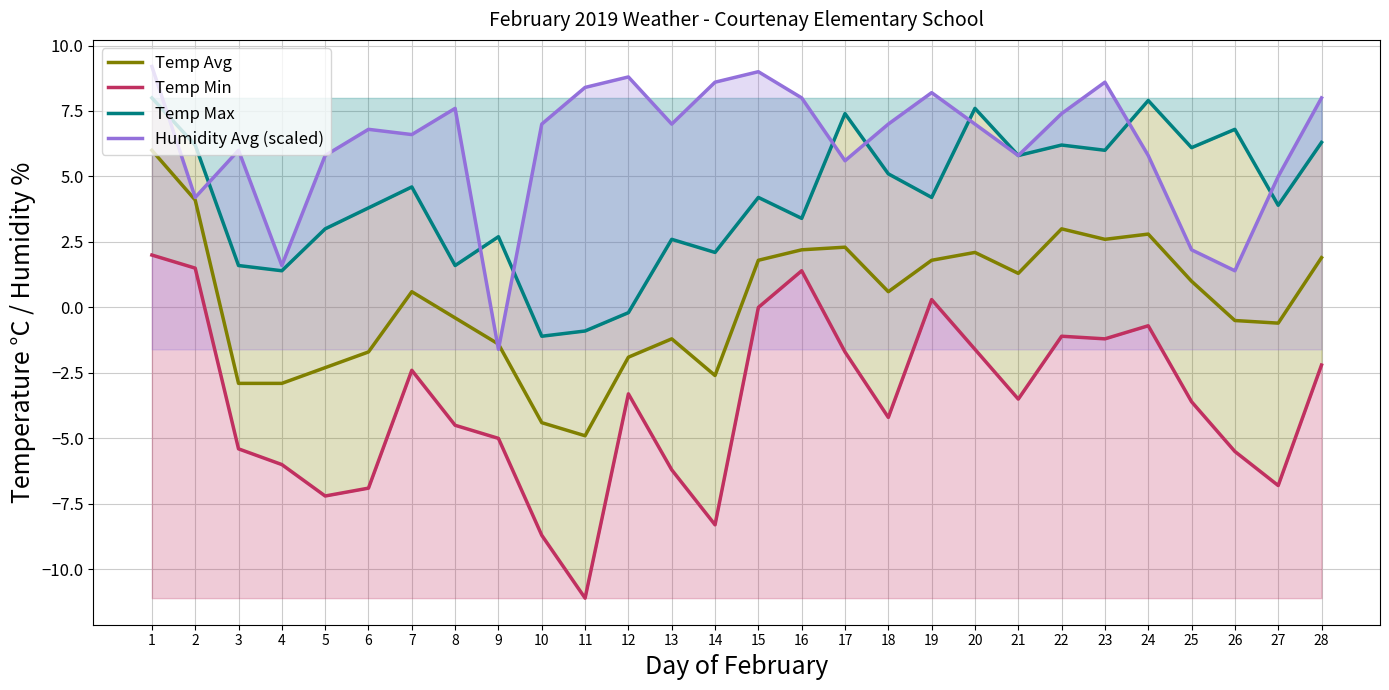

Reading left to right, transcribe all the data shown in this chart.

Temp Avg: 1=6.0	2=4.1	3=-2.9	4=-2.9	5=-2.3	6=-1.7	7=0.6	8=-0.4	9=-1.4	10=-4.4	11=-4.9	12=-1.9	13=-1.2	14=-2.6	15=1.8	16=2.2	17=2.3	18=0.6	19=1.8	20=2.1	21=1.3	22=3.0	23=2.6	24=2.8	25=1.0	26=-0.5	27=-0.6	28=1.9
Temp Min: 1=2.0	2=1.5	3=-5.4	4=-6.0	5=-7.2	6=-6.9	7=-2.4	8=-4.5	9=-5.0	10=-8.7	11=-11.1	12=-3.3	13=-6.2	14=-8.3	15=0.0	16=1.4	17=-1.7	18=-4.2	19=0.3	20=-1.6	21=-3.5	22=-1.1	23=-1.2	24=-0.7	25=-3.6	26=-5.5	27=-6.8	28=-2.2
Temp Max: 1=8.0	2=6.2	3=1.6	4=1.4	5=3.0	6=3.8	7=4.6	8=1.6	9=2.7	10=-1.1	11=-0.9	12=-0.2	13=2.6	14=2.1	15=4.2	16=3.4	17=7.4	18=5.1	19=4.2	20=7.6	21=5.8	22=6.2	23=6.0	24=7.9	25=6.1	26=6.8	27=3.9	28=6.3
Humidity Avg (scaled): 1=9.2	2=4.2	3=6.0	4=1.6	5=5.8	6=6.8	7=6.6	8=7.6	9=-1.6	10=7.0	11=8.4	12=8.8	13=7.0	14=8.6	15=9.0	16=8.0	17=5.6	18=7.0	19=8.2	20=7.0	21=5.8	22=7.4	23=8.6	24=5.8	25=2.2	26=1.4	27=5.0	28=8.0